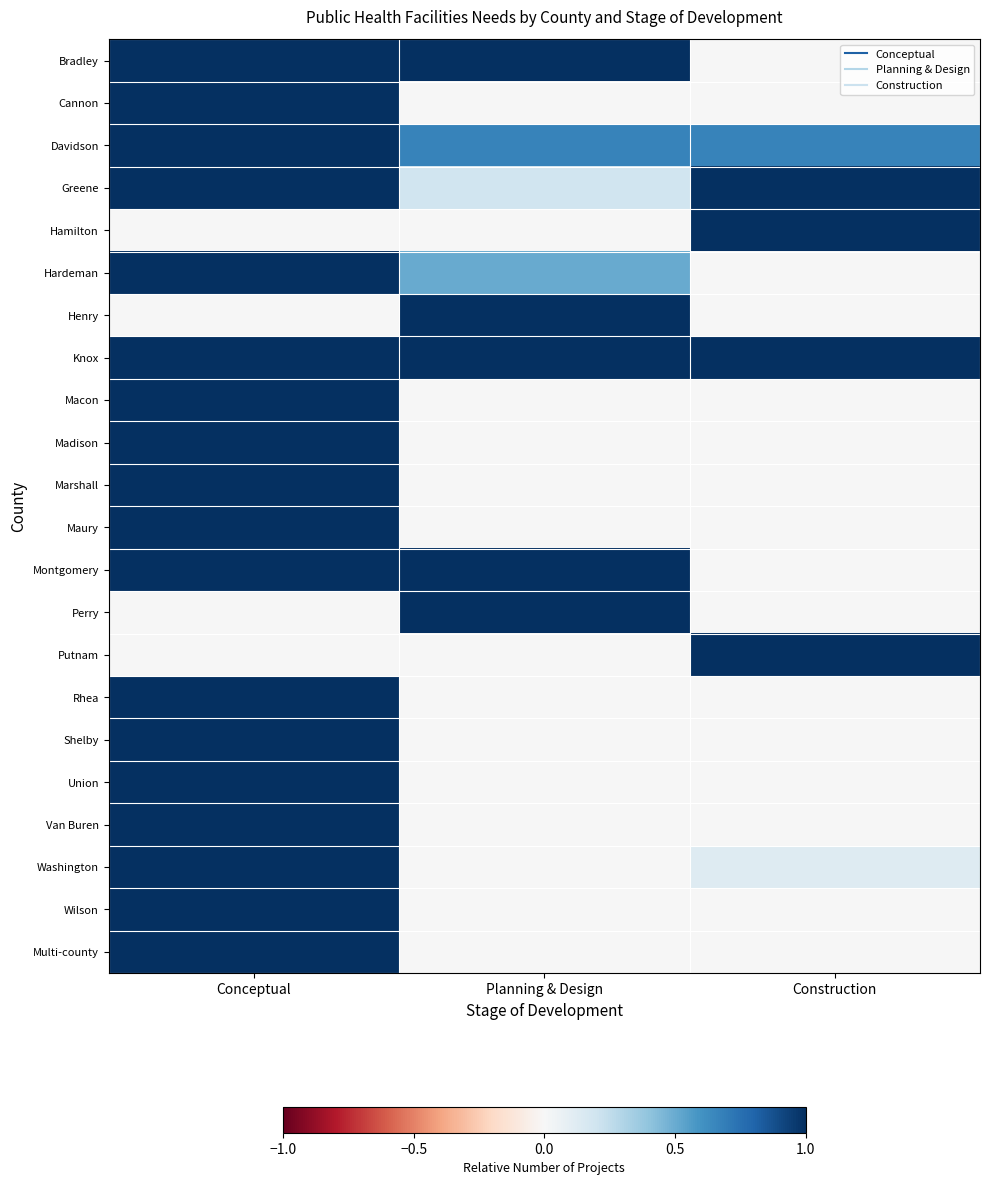

Reading left to right, list all the values displayed in this chart.

Bradley: Conceptual=1.0	Planning & Design=1.0	Construction=0.0
Cannon: Conceptual=1.0	Planning & Design=0.0	Construction=0.0
Davidson: Conceptual=1.0	Planning & Design=0.7	Construction=0.7
Greene: Conceptual=1.0	Planning & Design=0.2	Construction=1.0
Hamilton: Conceptual=0.0	Planning & Design=0.0	Construction=1.0
Hardeman: Conceptual=1.0	Planning & Design=0.5	Construction=0.0
Henry: Conceptual=0.0	Planning & Design=1.0	Construction=0.0
Knox: Conceptual=1.0	Planning & Design=1.0	Construction=1.0
Macon: Conceptual=1.0	Planning & Design=0.0	Construction=0.0
Madison: Conceptual=1.0	Planning & Design=0.0	Construction=0.0
Marshall: Conceptual=1.0	Planning & Design=0.0	Construction=0.0
Maury: Conceptual=1.0	Planning & Design=0.0	Construction=0.0
Montgomery: Conceptual=1.0	Planning & Design=1.0	Construction=0.0
Perry: Conceptual=0.0	Planning & Design=1.0	Construction=0.0
Putnam: Conceptual=0.0	Planning & Design=0.0	Construction=1.0
Rhea: Conceptual=1.0	Planning & Design=0.0	Construction=0.0
Shelby: Conceptual=1.0	Planning & Design=0.0	Construction=0.0
Union: Conceptual=1.0	Planning & Design=0.0	Construction=0.0
Van Buren: Conceptual=1.0	Planning & Design=0.0	Construction=0.0
Washington: Conceptual=1.0	Planning & Design=0.0	Construction=0.1
Wilson: Conceptual=1.0	Planning & Design=0.0	Construction=0.0
Multi-county: Conceptual=1.0	Planning & Design=0.0	Construction=0.0